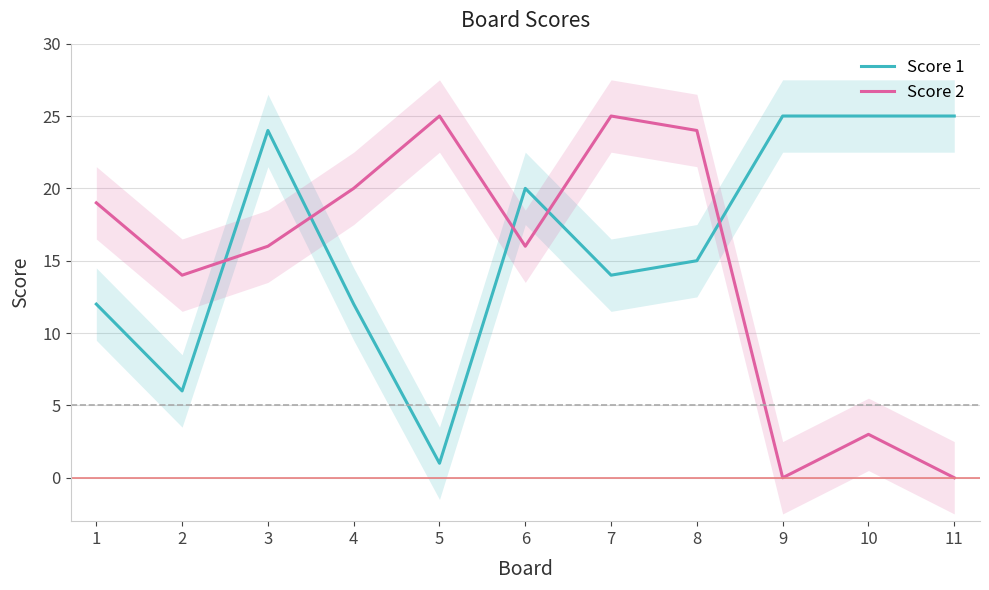

True or false: Score 1 and Score 2 cross at least once.

True